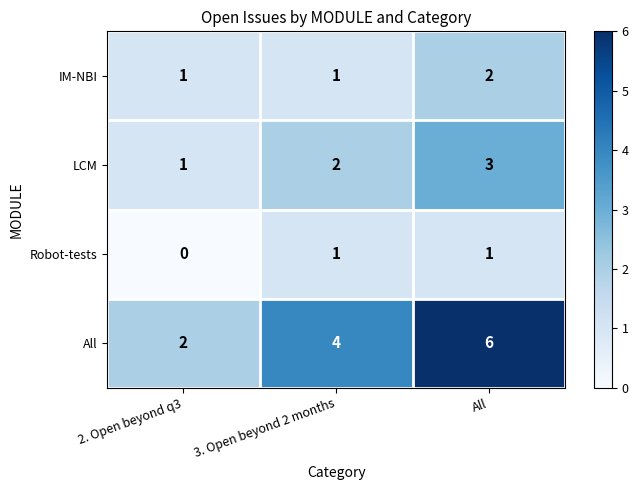

Is it true that All equals 8 at All?

False